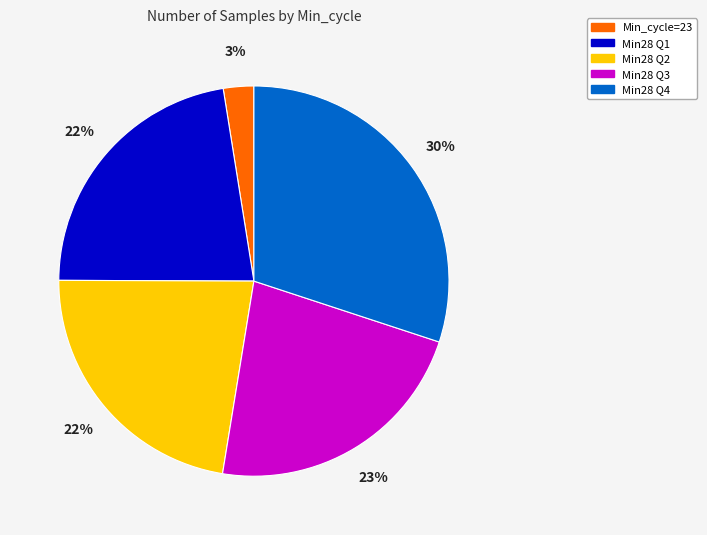

To the nearest percent, what is the average slice percentage?

20%